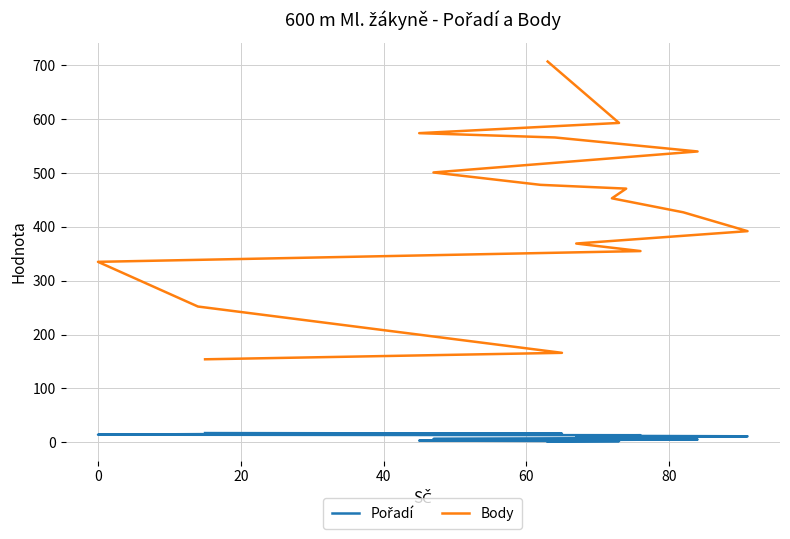

At 60, list the series in order from smallest to largest.

Pořadí, Body